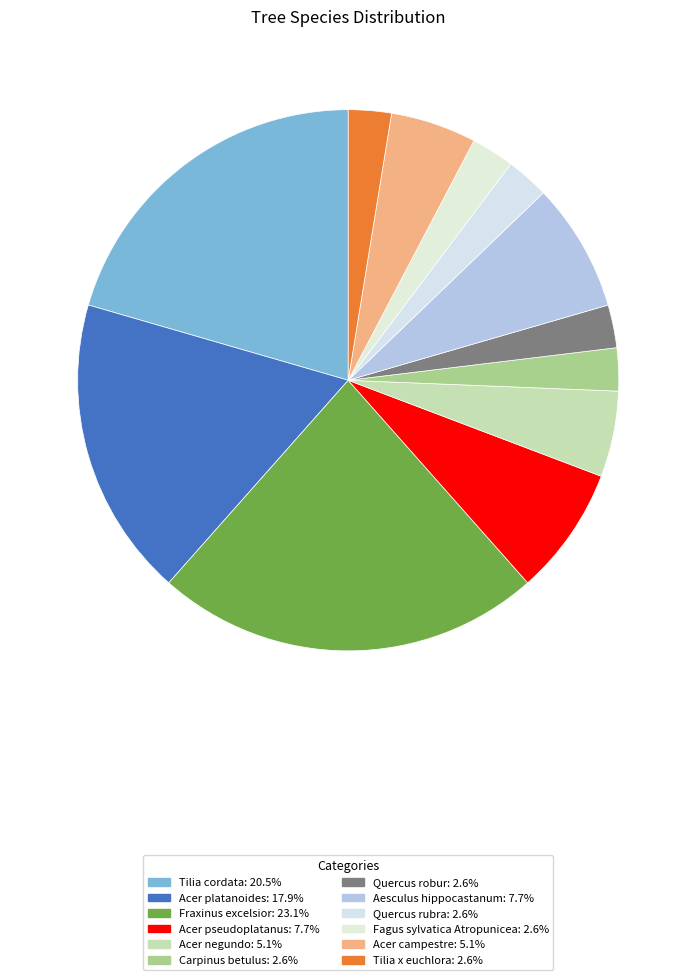

Does Quercus rubra represent more than half of the total?

No